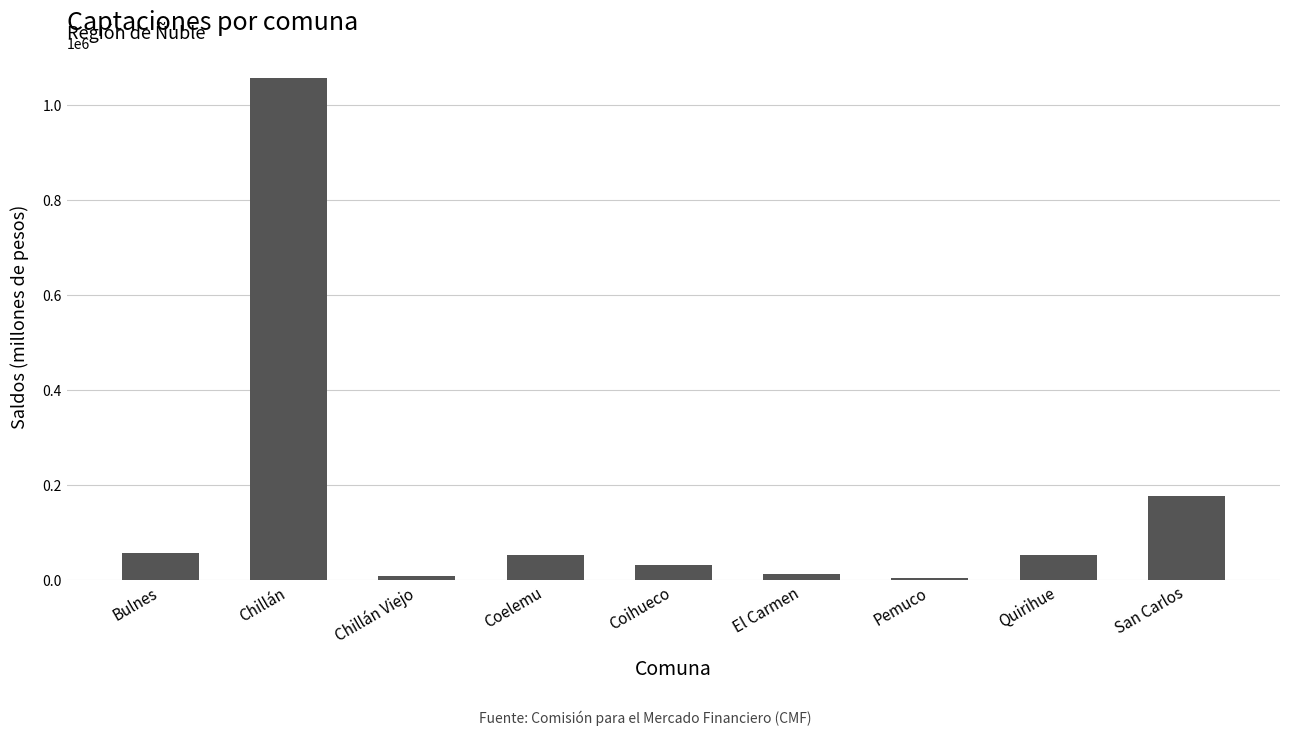

The value at El Carmen is 11231.0. True or false?

True